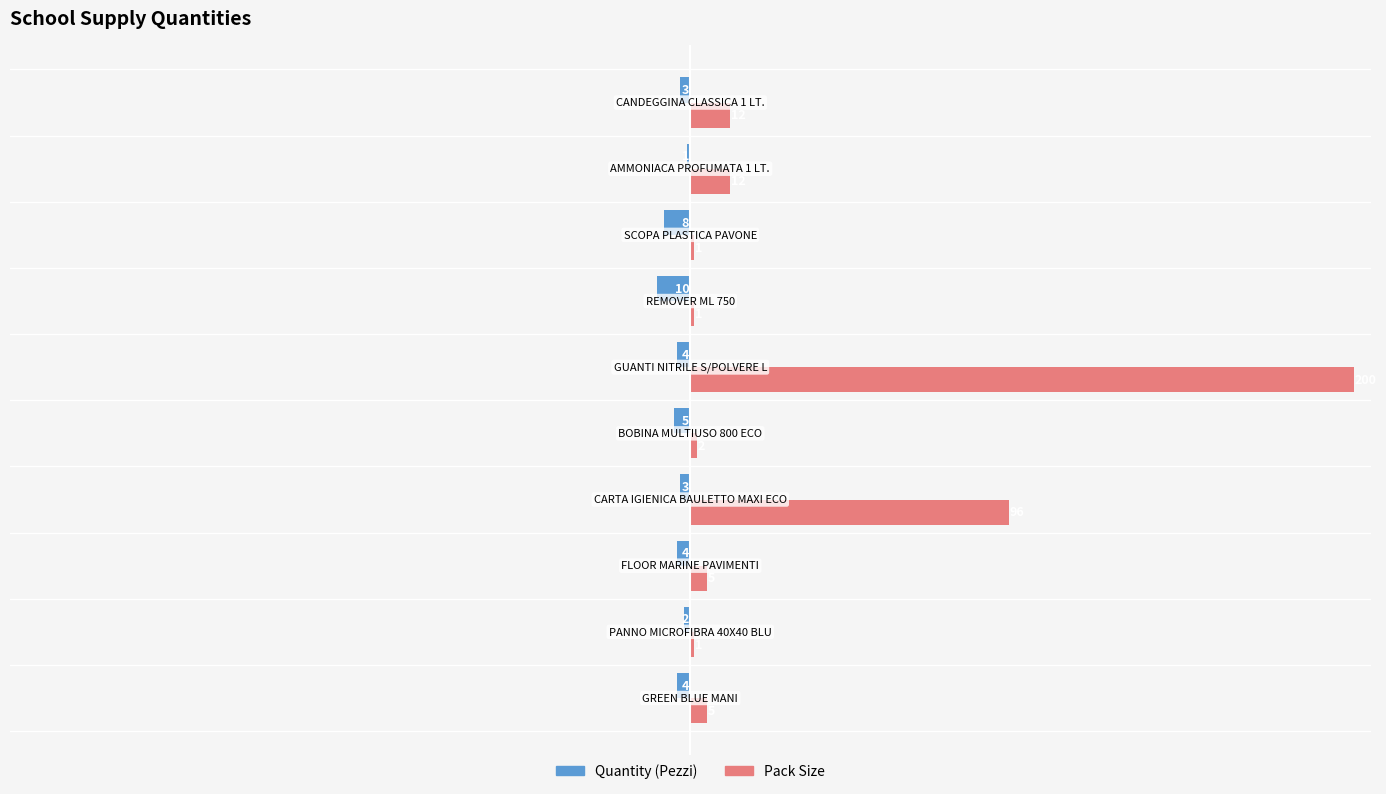

What is the maximum value shown in the chart?

200